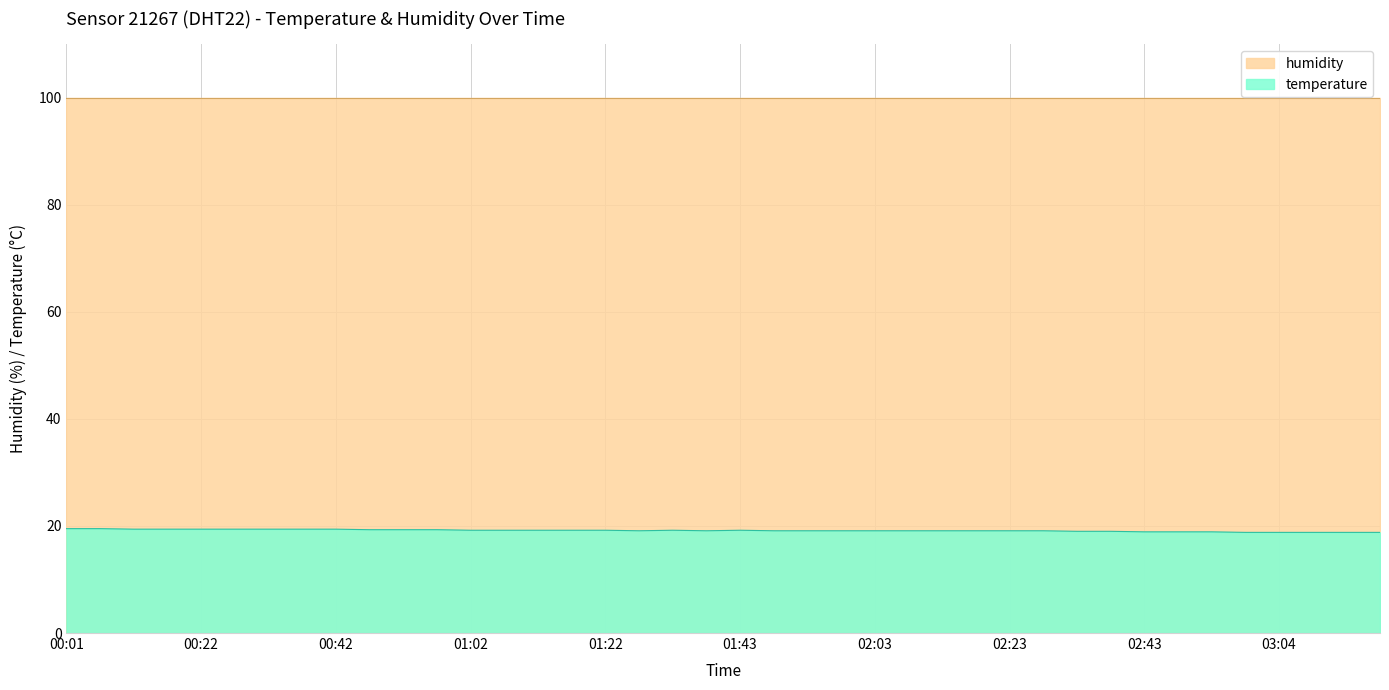

What is the sum of all values?

765.9